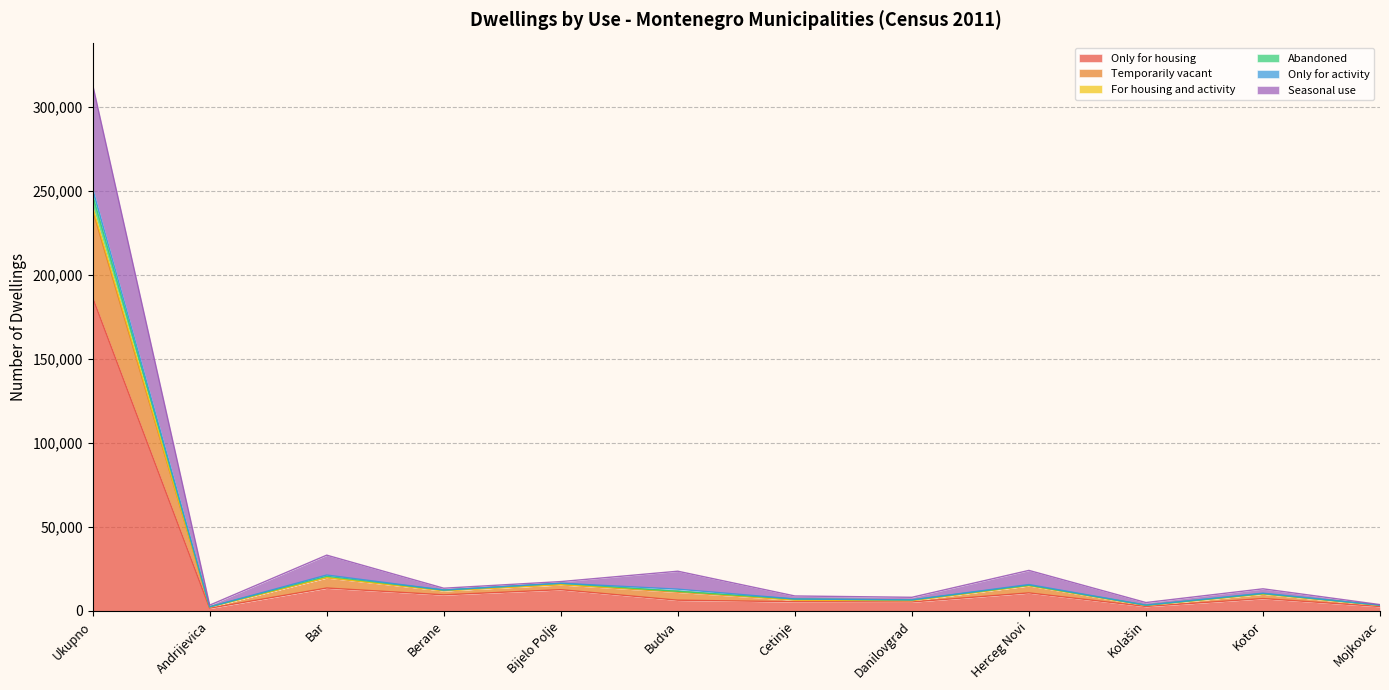

True or false: Temporarily vacant has a value of 80687 at Ukupno.

False